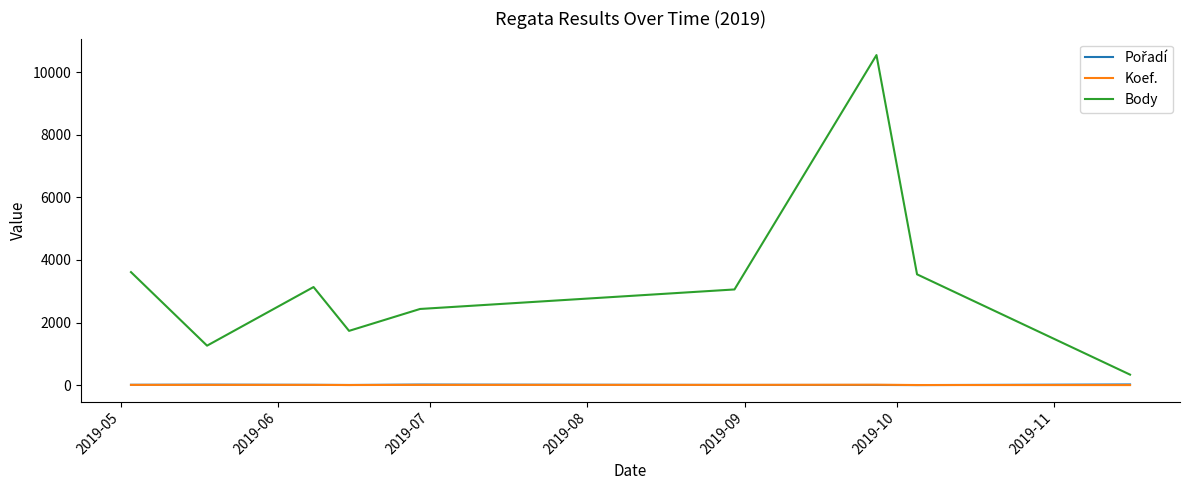

Which series has the largest total across all categories?

Body